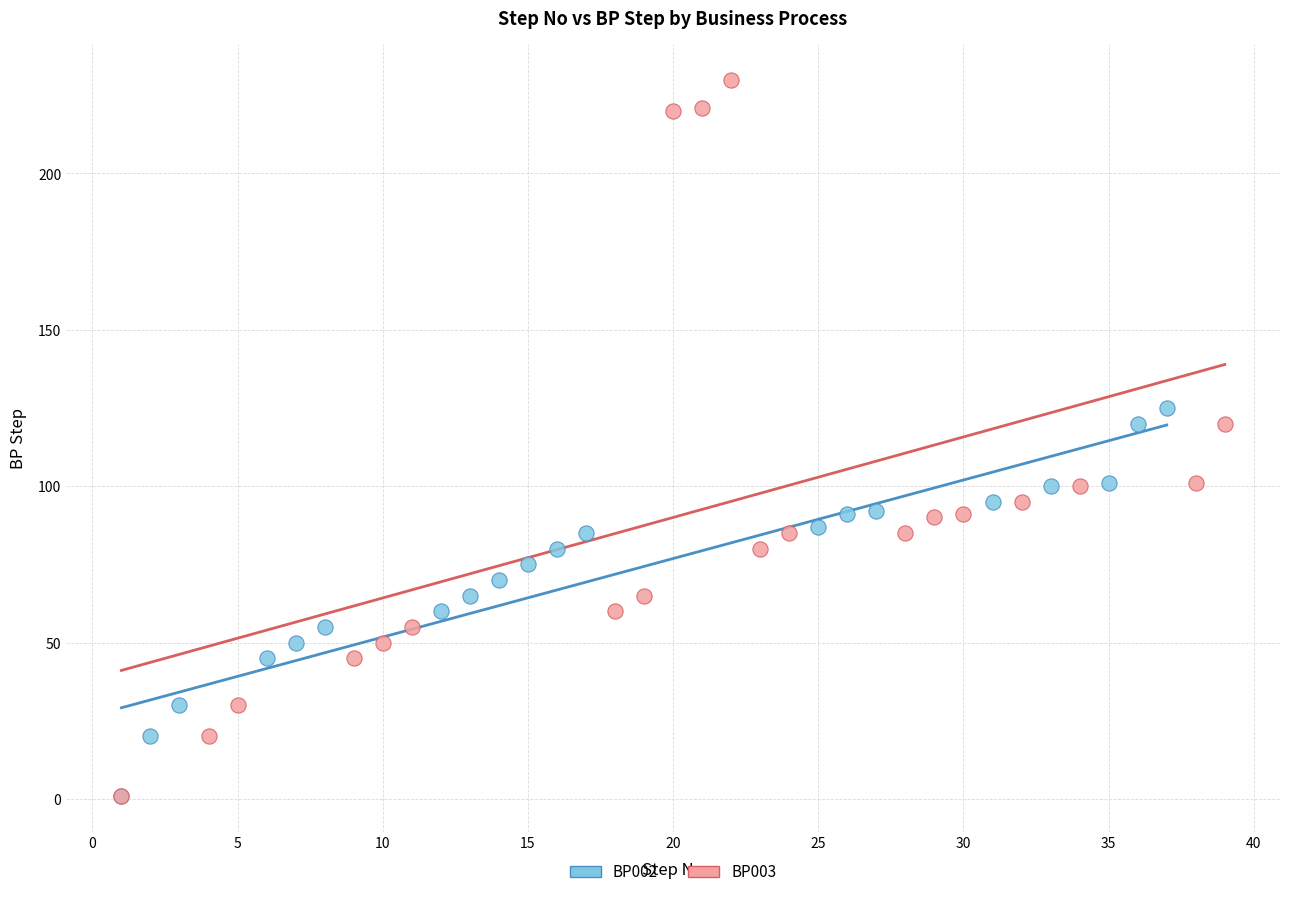

Which series has the largest Y range (max minus min)?

BP003